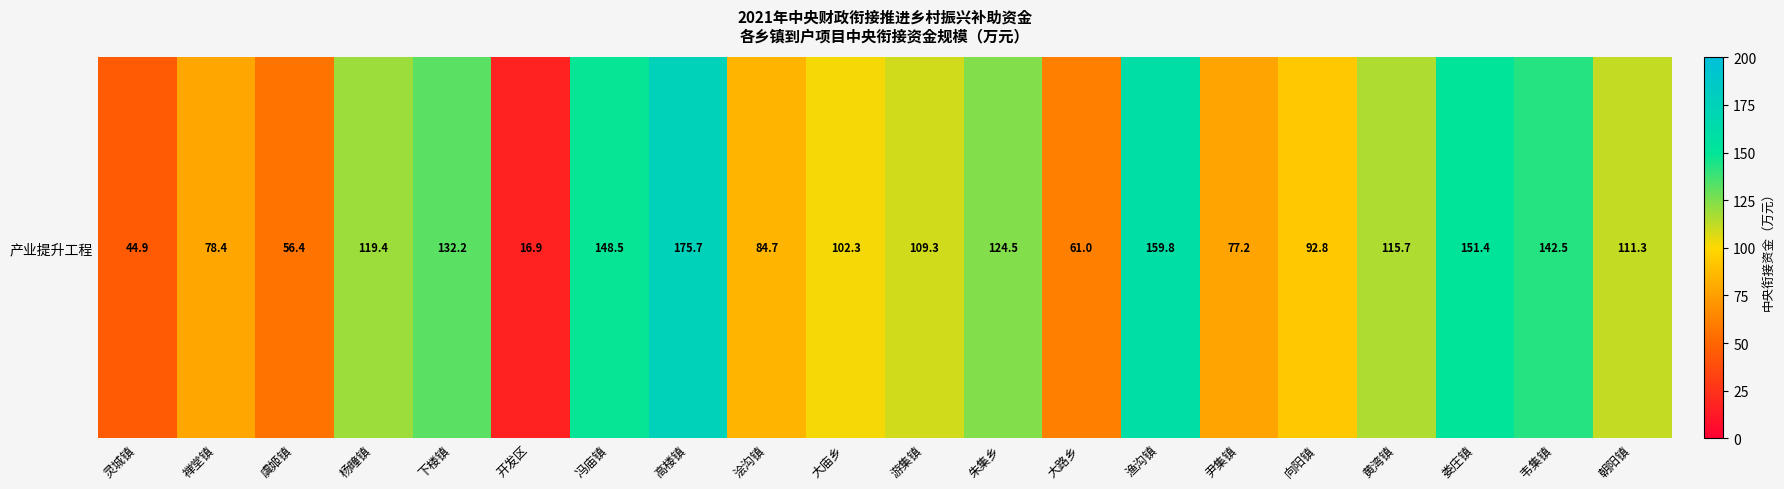

What is the sum of all values?

2105.0